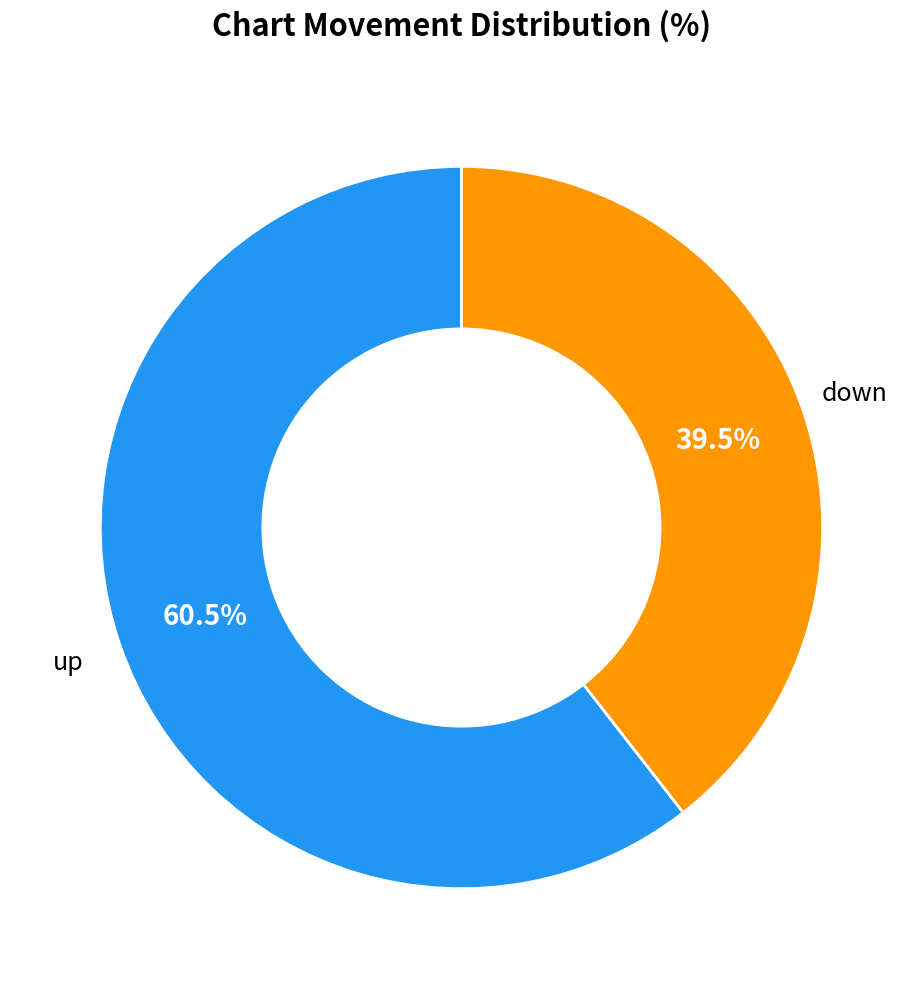

Is there any slice that represents more than half of the pie?

Yes